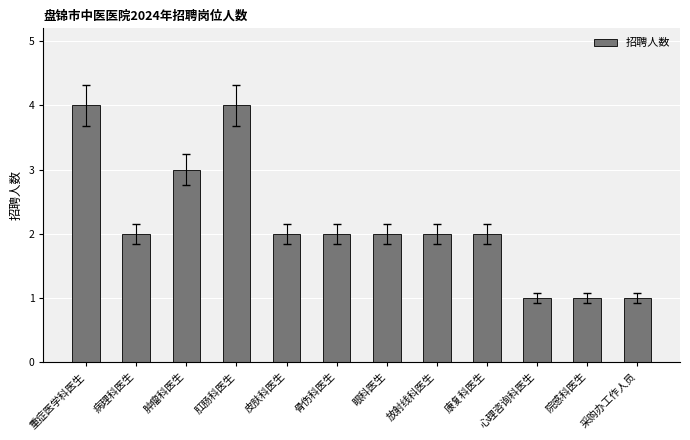

How many distinct data groups are displayed?

1